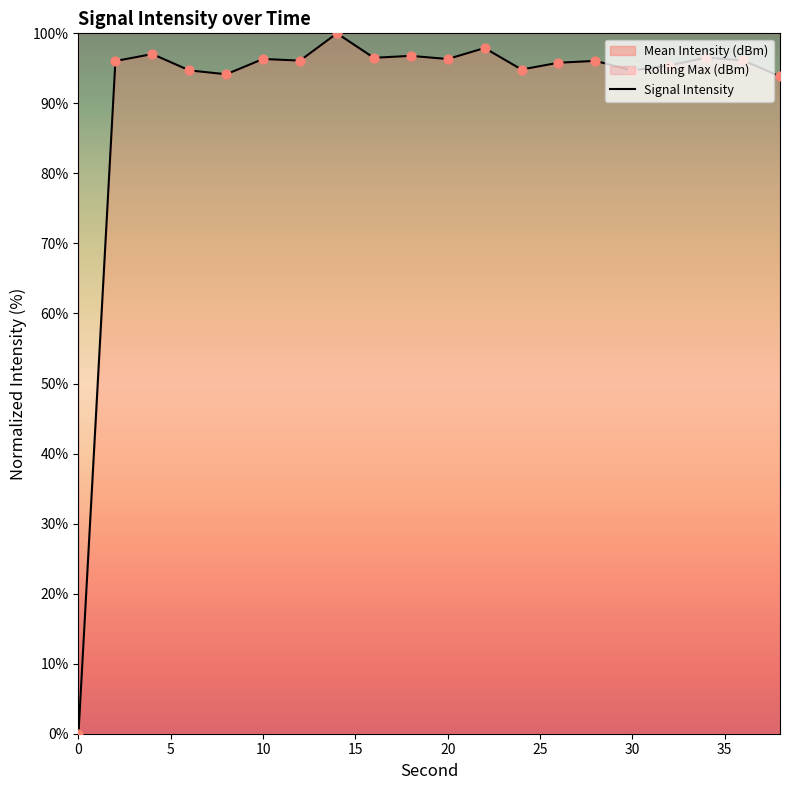

What is the maximum value shown in the chart?

100.0